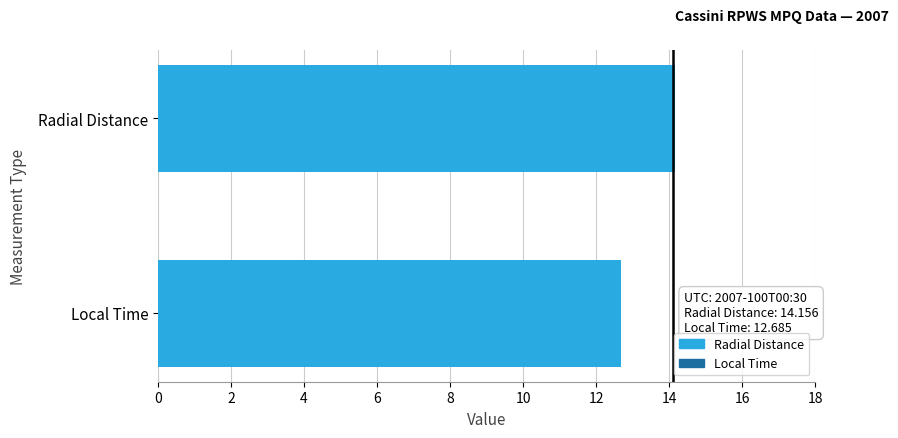

The value at Local Time is 6.7. True or false?

False